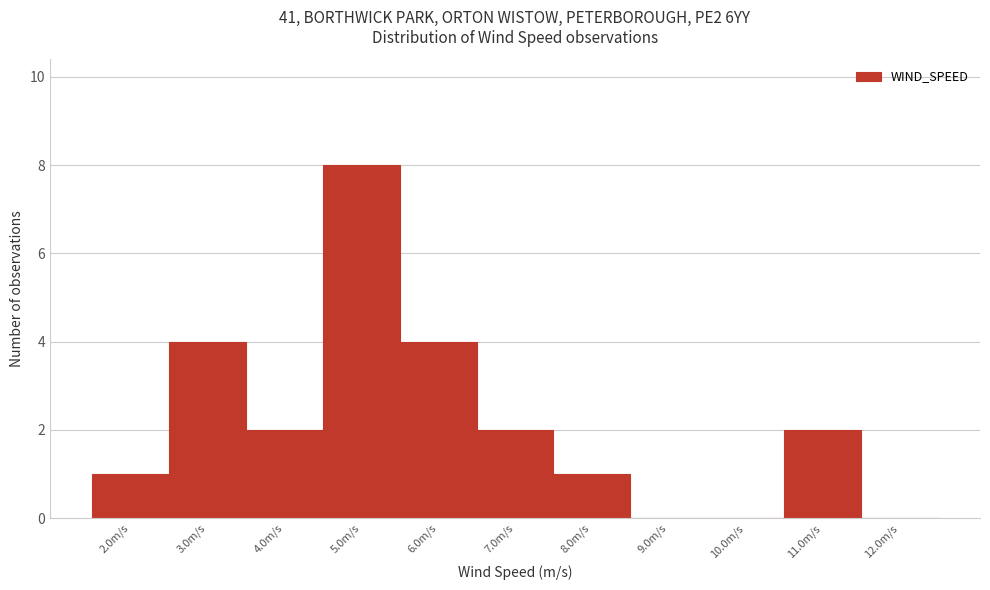

What is the height of the bar covering 5.5 to 6.5 on the x-axis? The values are not printed on the chart, so give them approximately, as read against the axis.

4